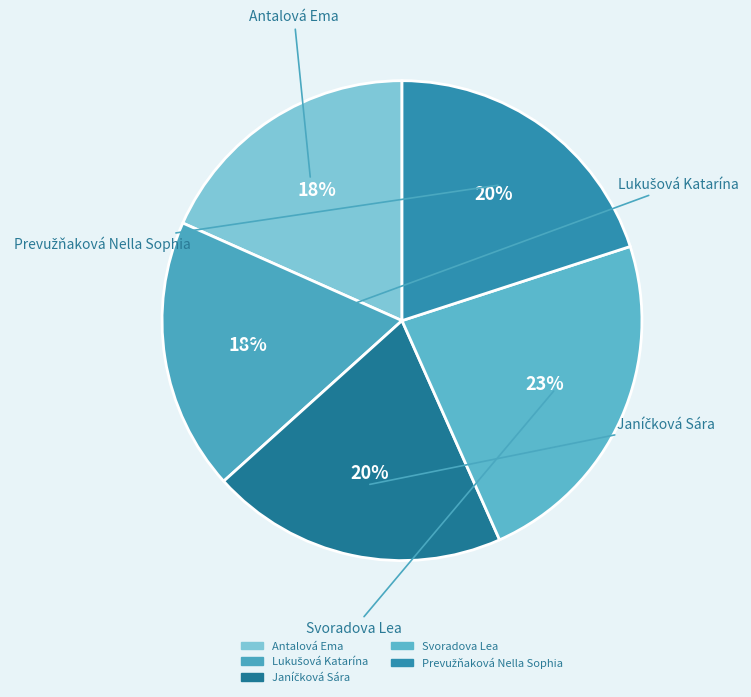

True or false: Svoradova Lea accounts for 9% of the total.

False